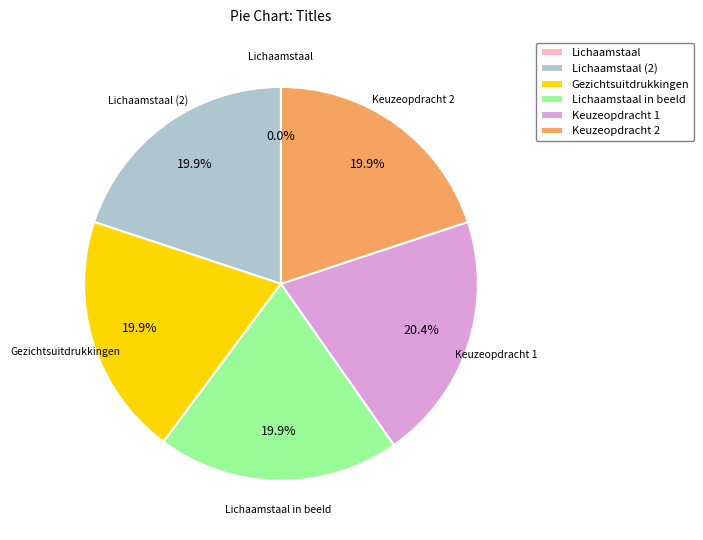

Does Keuzeopdracht 2 account for over 50% of the chart?

No